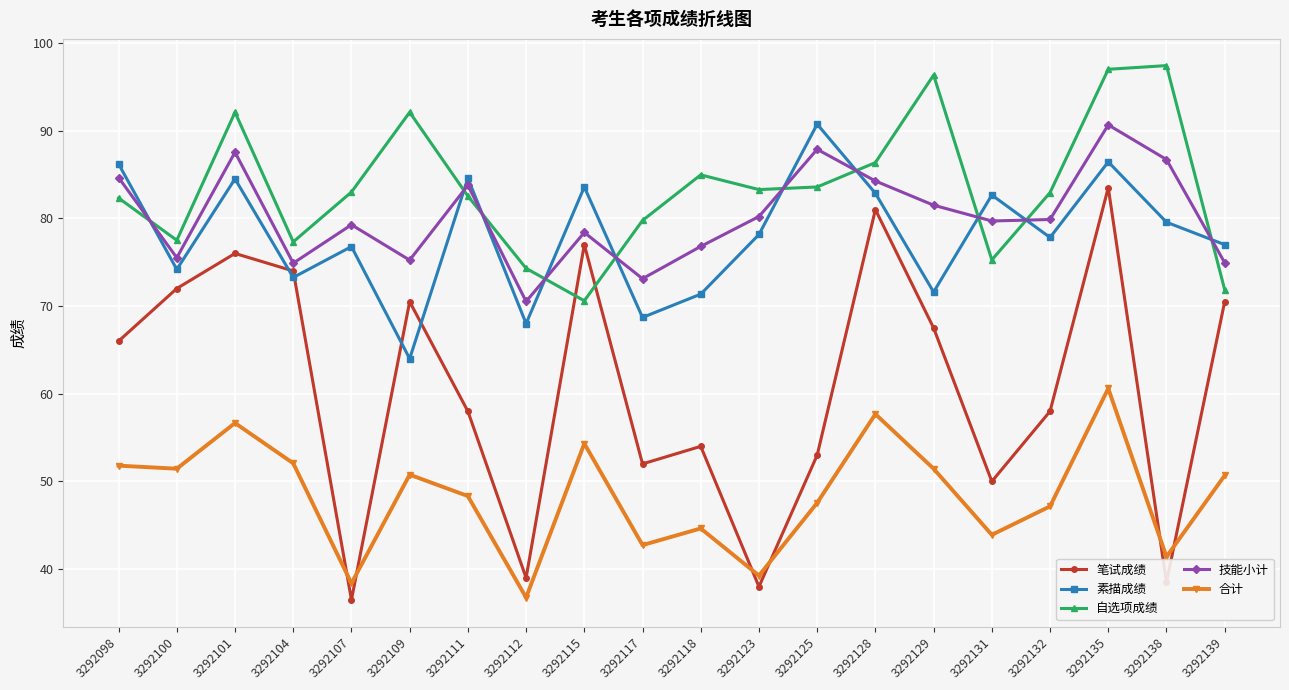

Is it true that 合计 equals 35.0 at 3292129?

False